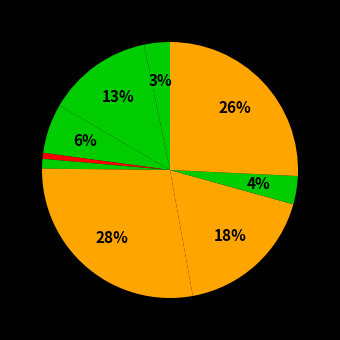

Is there any slice that represents more than half of the pie?

No